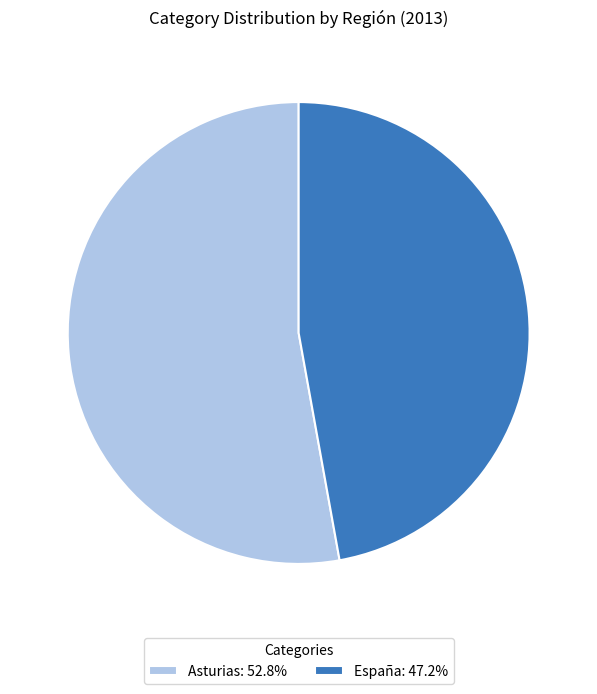

Which slice is the largest?

Asturias